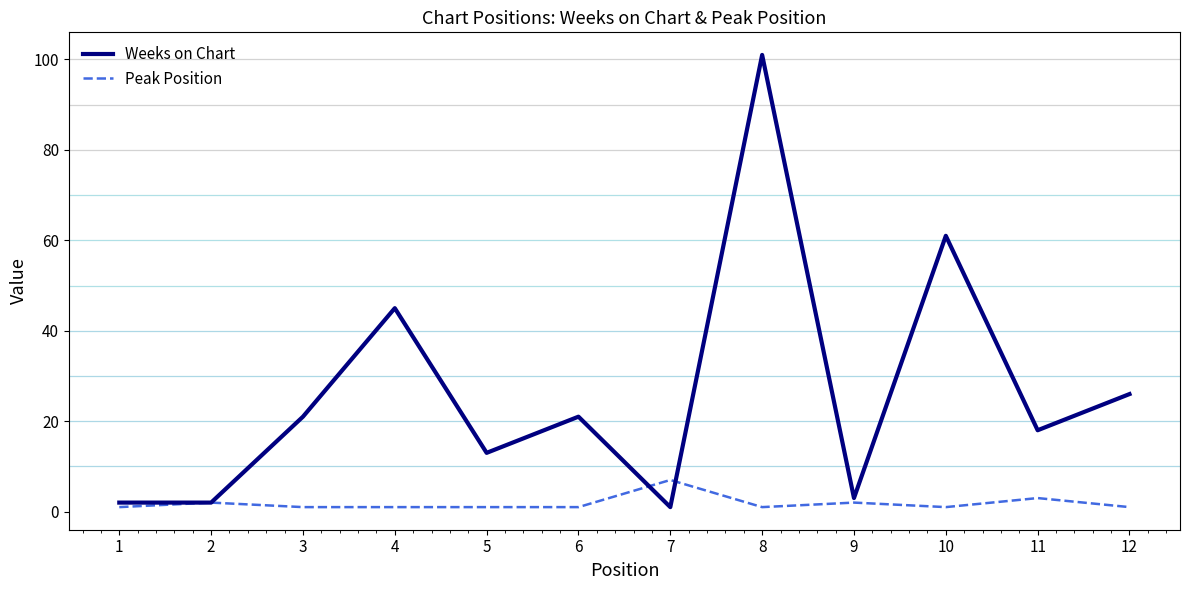

List the series in order of their peak value, highest first.

Weeks on Chart, Peak Position